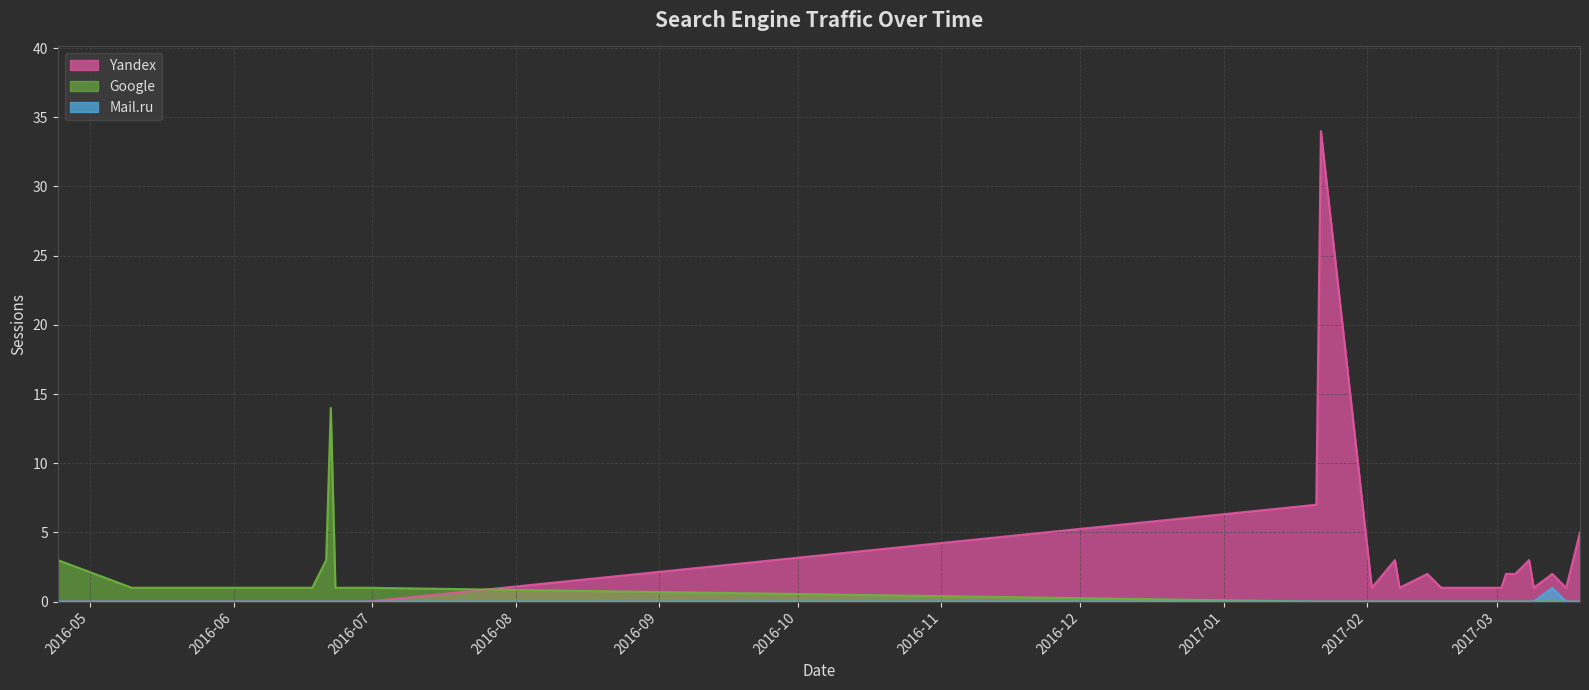

The Google series shows -7 at 2017-03-03. True or false?

False